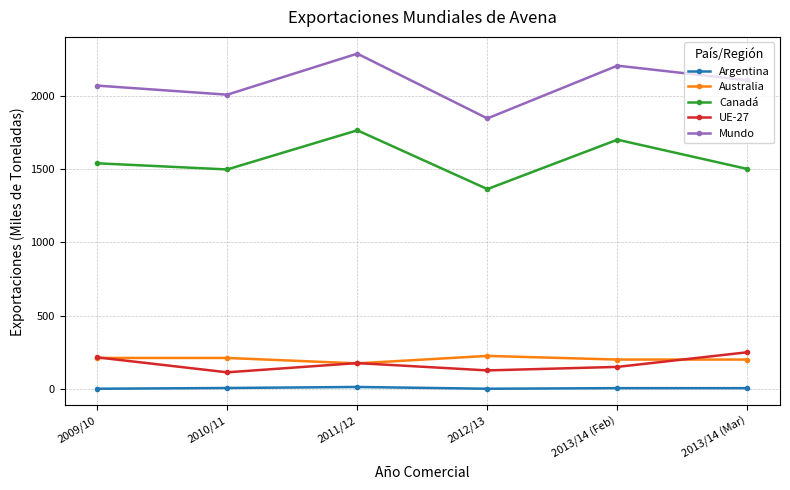

What is the average value of the Argentina series?

5